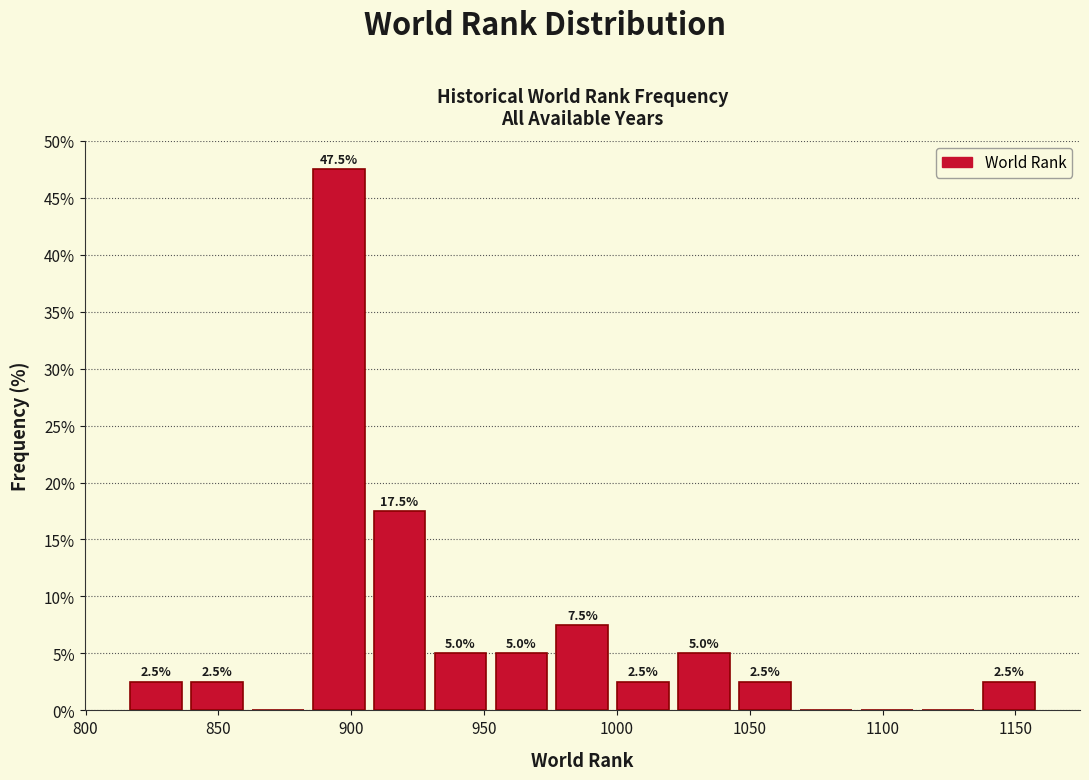

Over which range of the x-axis is the bar tallest?

885 to 905